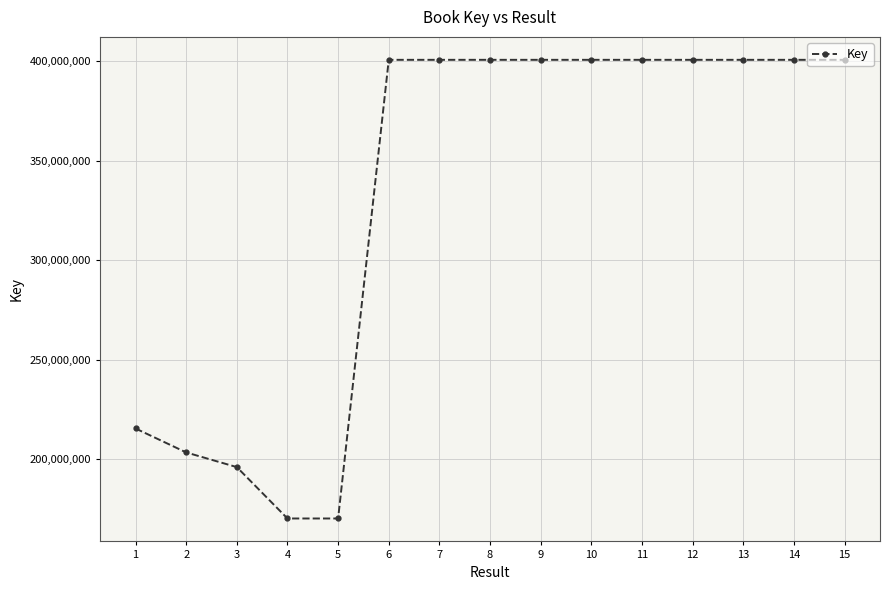

The value at 4 is 170077026. True or false?

True